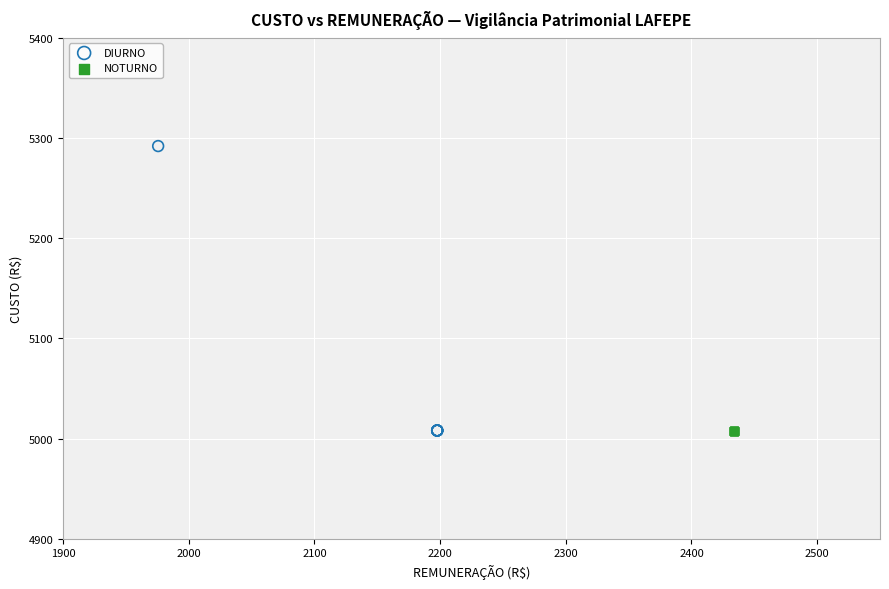

Which series reaches the maximum Y coordinate?

DIURNO